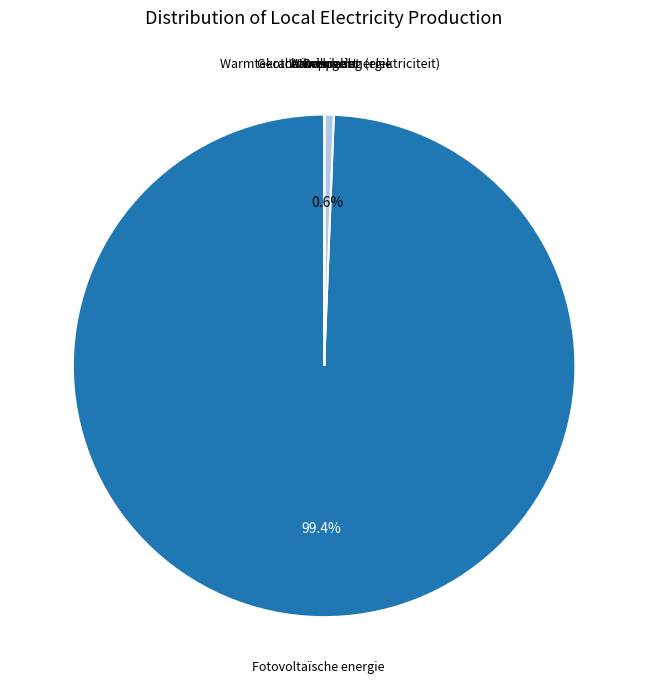

Which category has the biggest portion of the pie?

Fotovoltaïsche energie